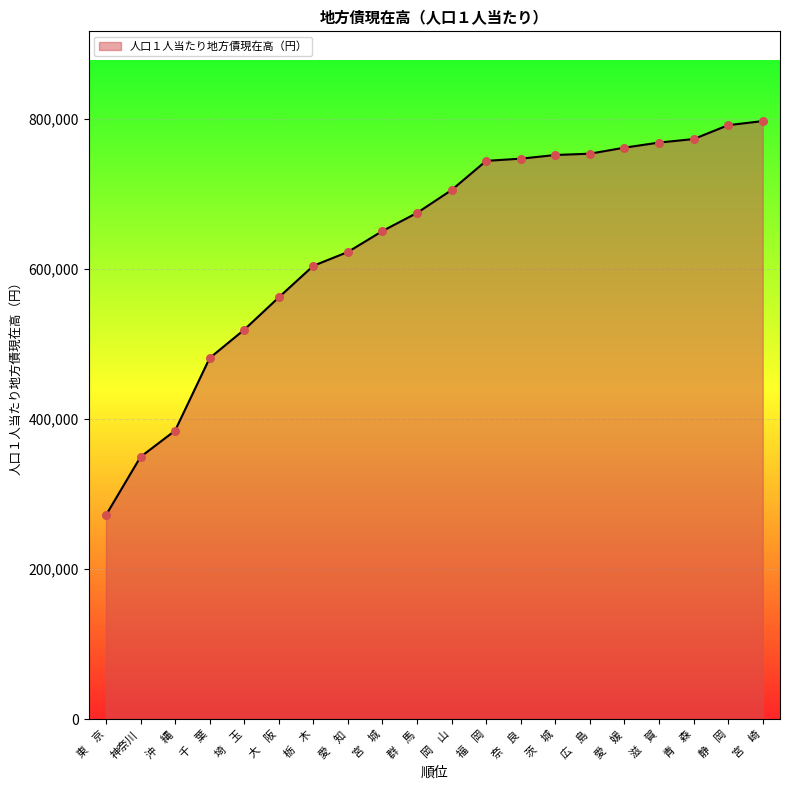

What is the ratio of the value at 青　森 to the value at 栃　木?

1.3